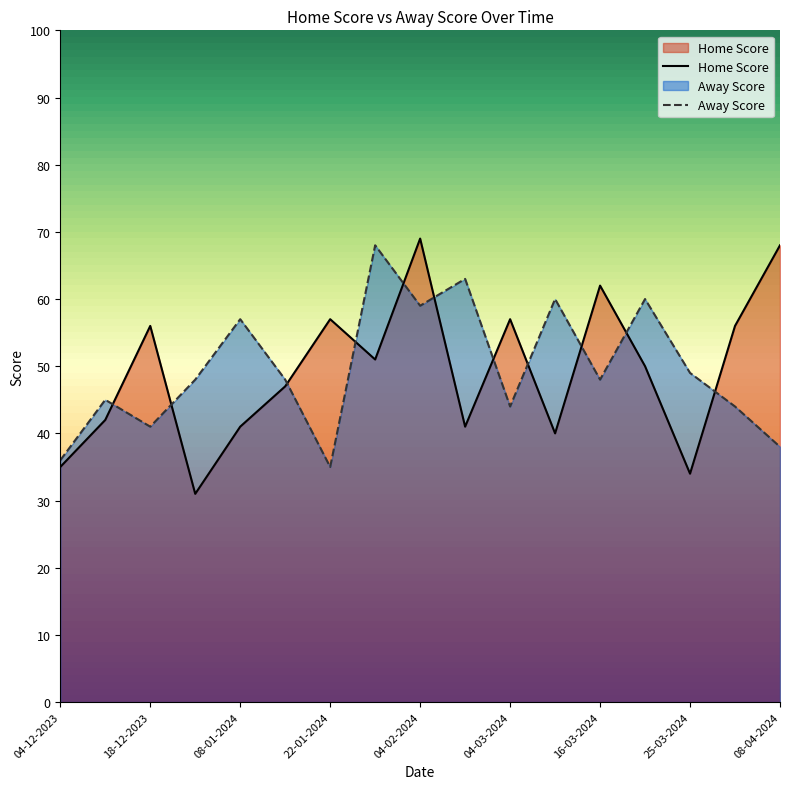

Rank the series at 16-03-2024 from lowest to highest value.

Away Score, Home Score